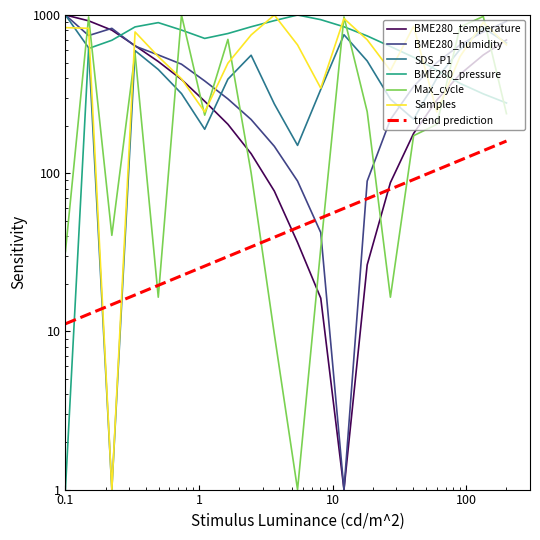

What is the sum of all BME280_humidity values?

8928.7